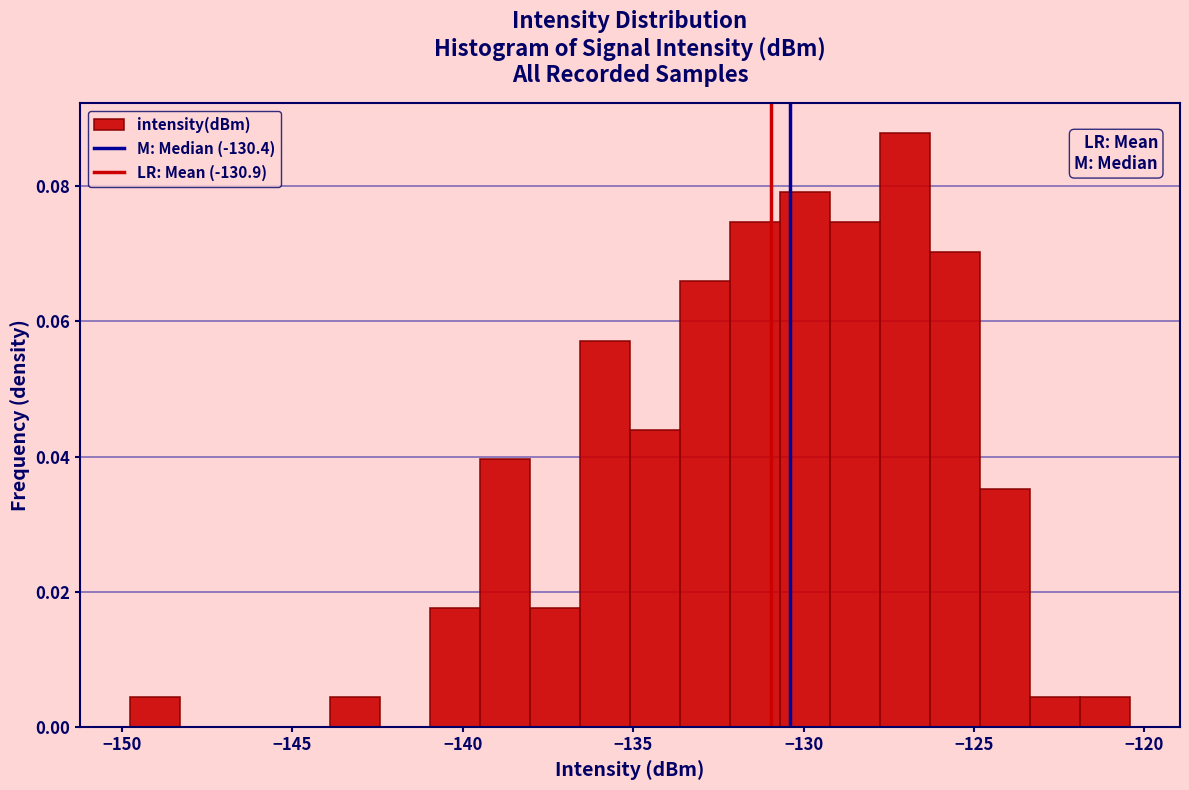

Around what value on the x-axis is the tallest bar? Give the approximate position of its centre, as read against the axis.

-127.0